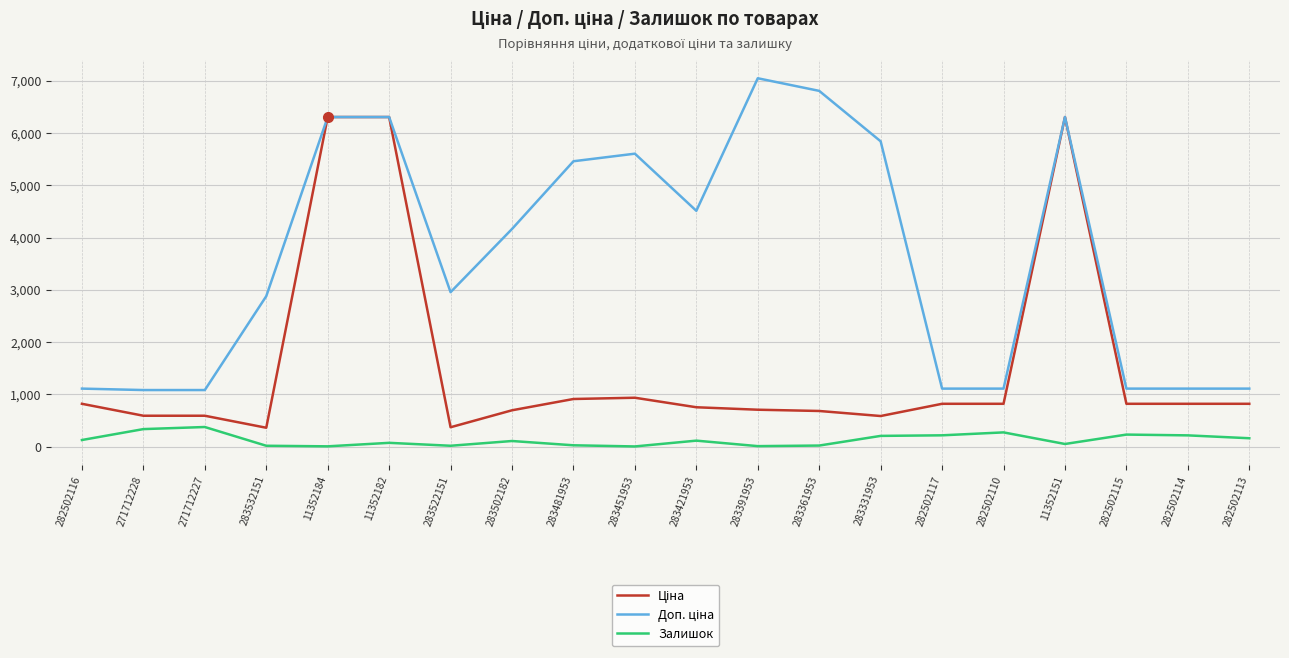

What is the difference between the maximum and minimum values in the Залишок series?

372.0